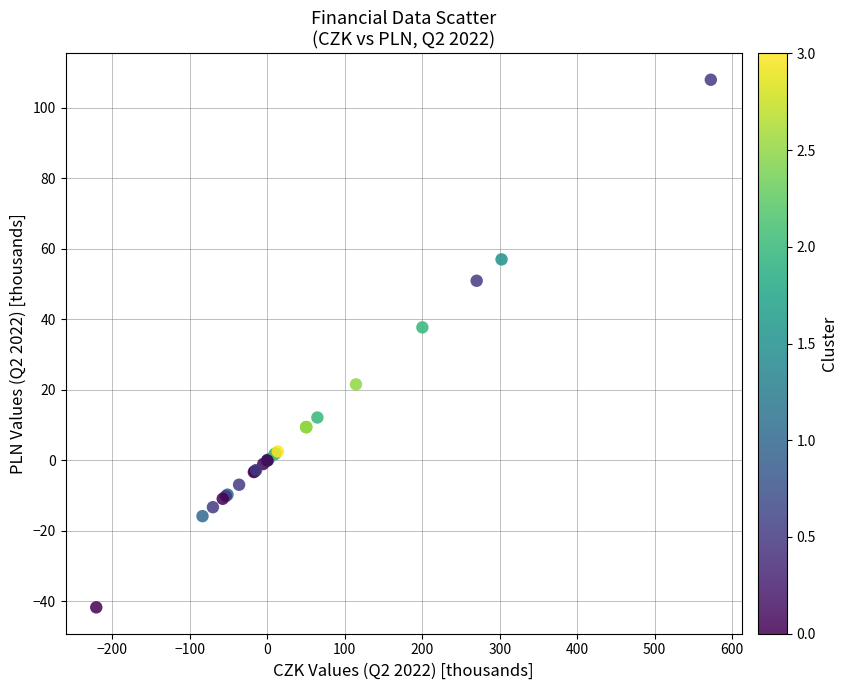

What Y value in the scatter plot is closest to 33?

37.7